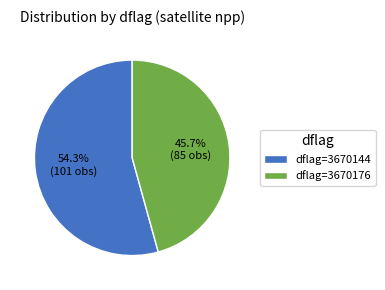

Do dflag=3670144 and dflag=3670176 together represent more than half of the pie?

Yes